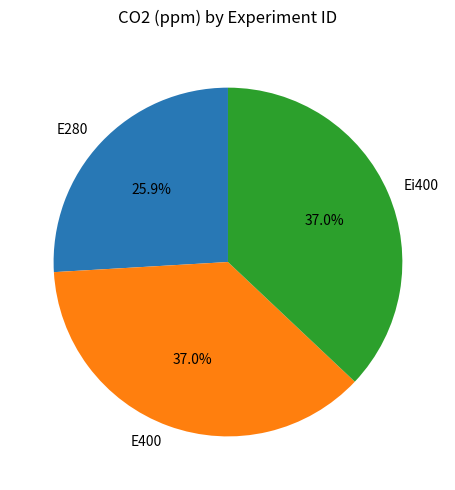

Does E400 account for over 50% of the chart?

No